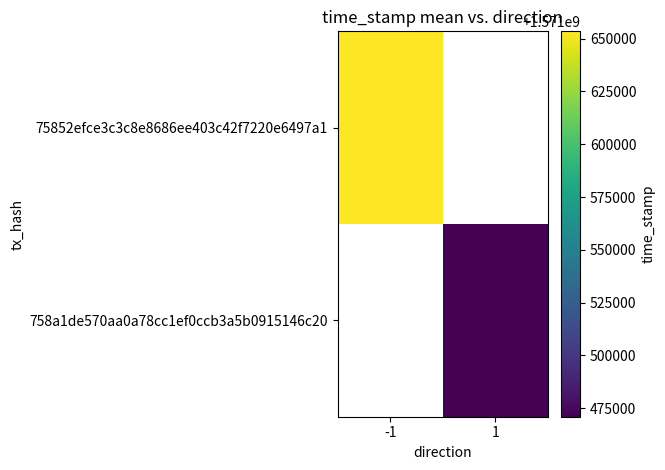

At which category does the chart reach its peak across all series?

-1